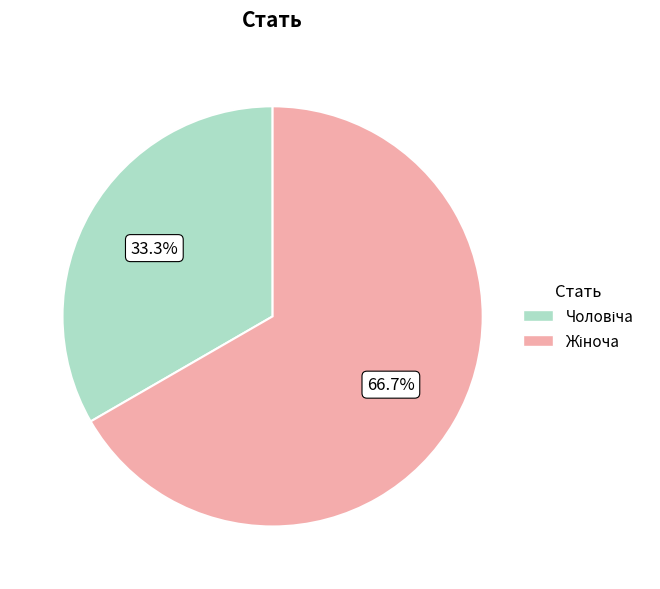

Is there a majority slice in this chart?

Yes